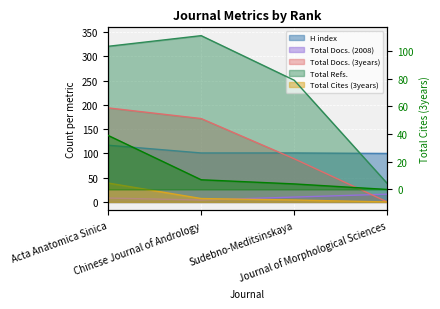

What is the sum of all Total Refs. values?

953